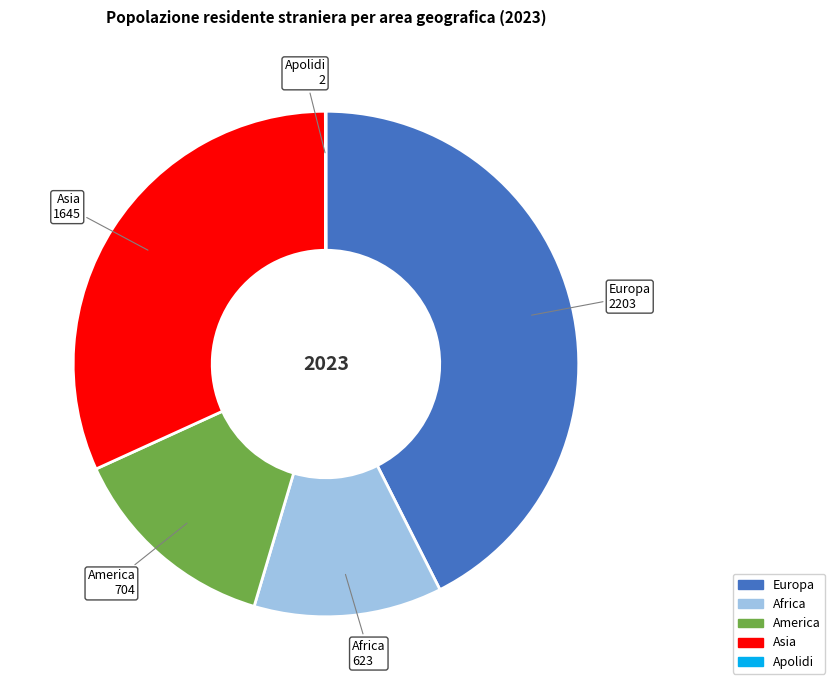

Does any single category account for the majority?

No